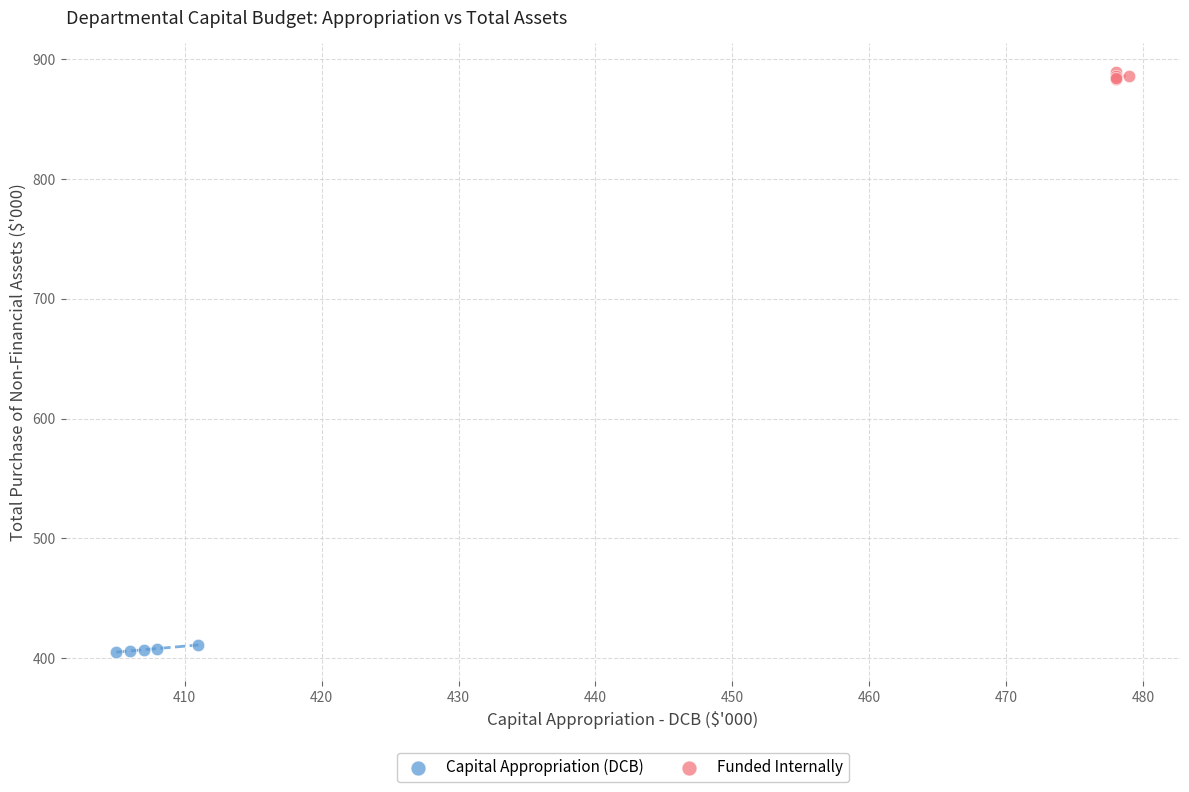

Which series contains the highest Y value?

Funded Internally